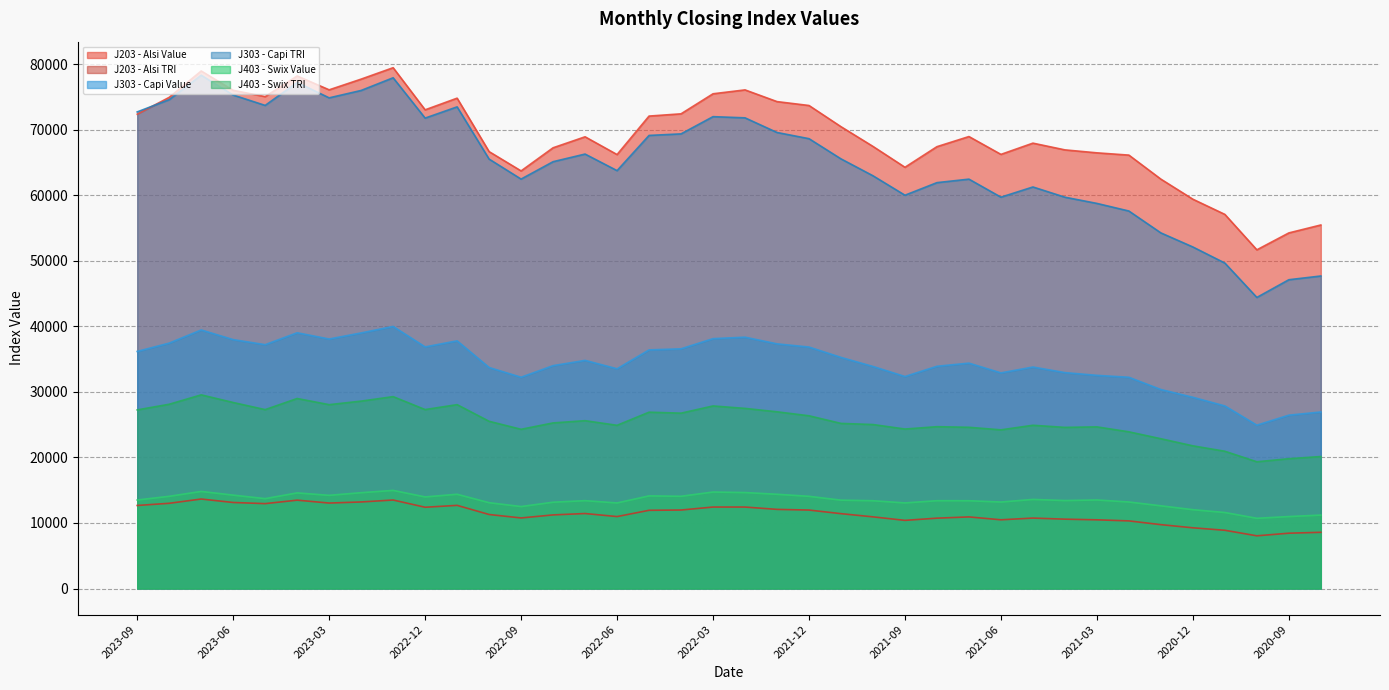

True or false: J403 - Swix Value has a value of 14086.9 at 2020-10.

False